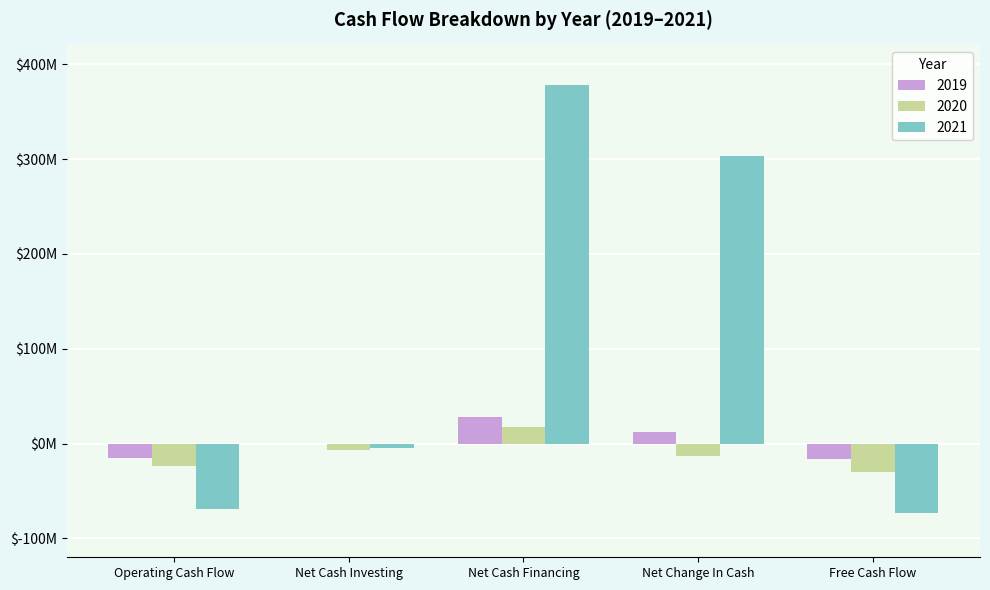

The 2021 series shows -111672890 at Free Cash Flow. True or false?

False